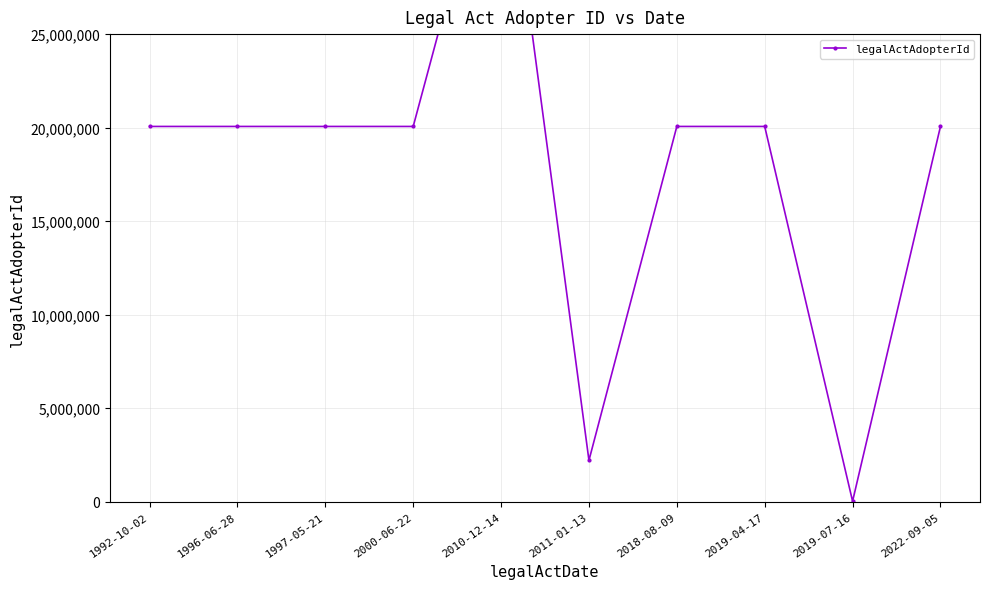

Reading left to right, list all the values displayed in this chart.

20064120	20064120	20064120	20064120	37535703	2215940	20064120	20064120	31101	20064120